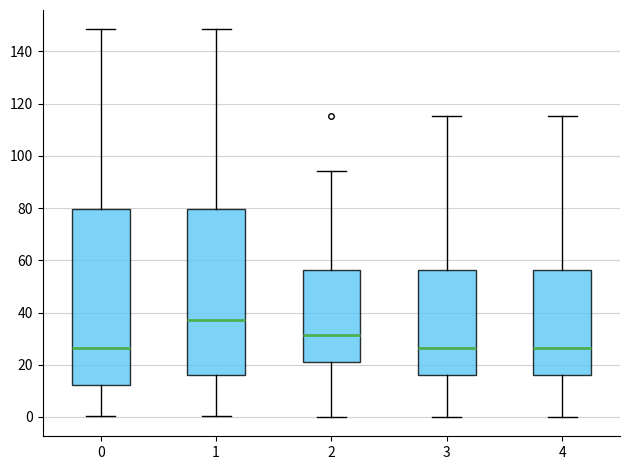

Reading left to right, read every box against the y-axis: the position of its median line, the range the box covers, and the ends of its whiskers. The values are not printed on the chart, so give them approximately, as read against the axis.

0: median 26, box 12 to 80, whiskers 0 to 148
1: median 38, box 16 to 80, whiskers 0 to 148
2: median 32, box 20 to 56, whiskers 0 to 94
3: median 26, box 16 to 56, whiskers 0 to 116
4: median 26, box 16 to 56, whiskers 0 to 116